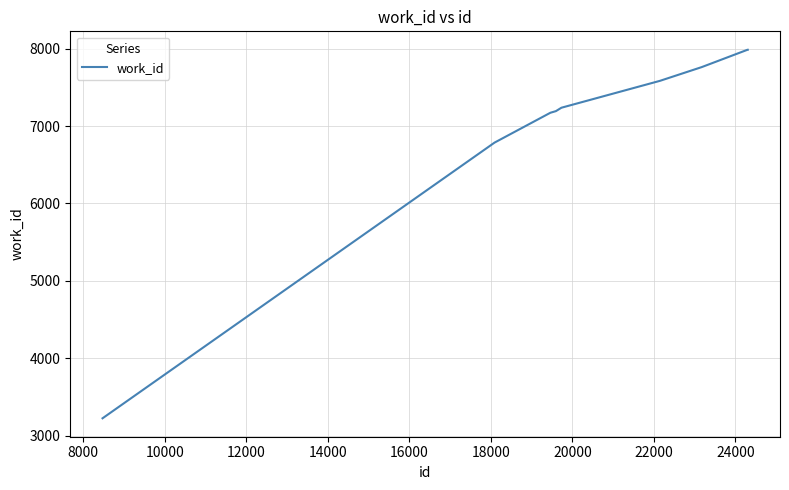

What is the difference between the maximum and minimum values?

4756